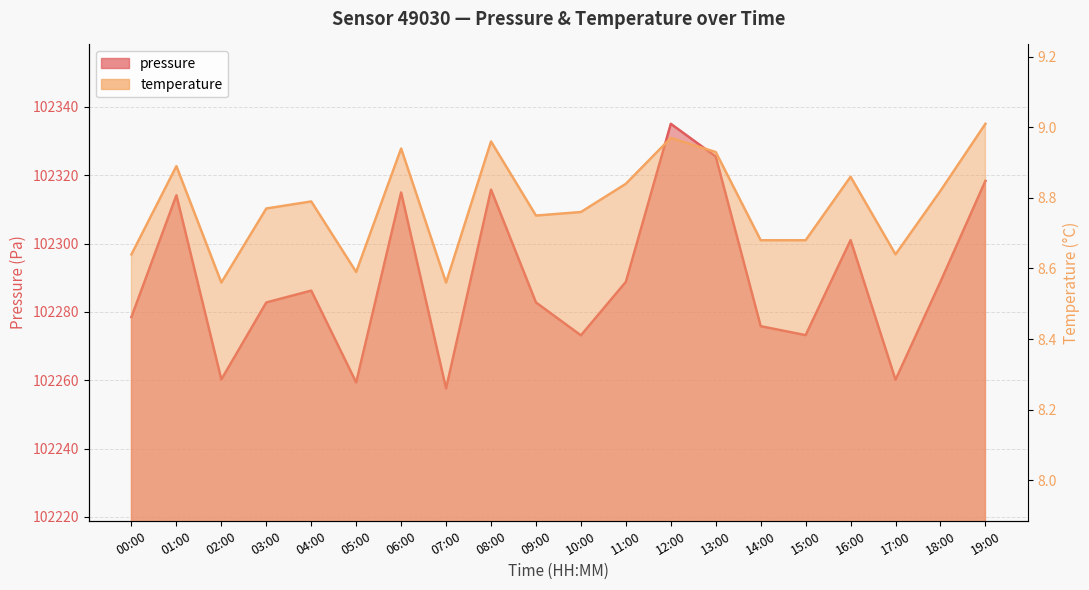

What is the difference between the maximum and minimum values in the temperature series?

0.4